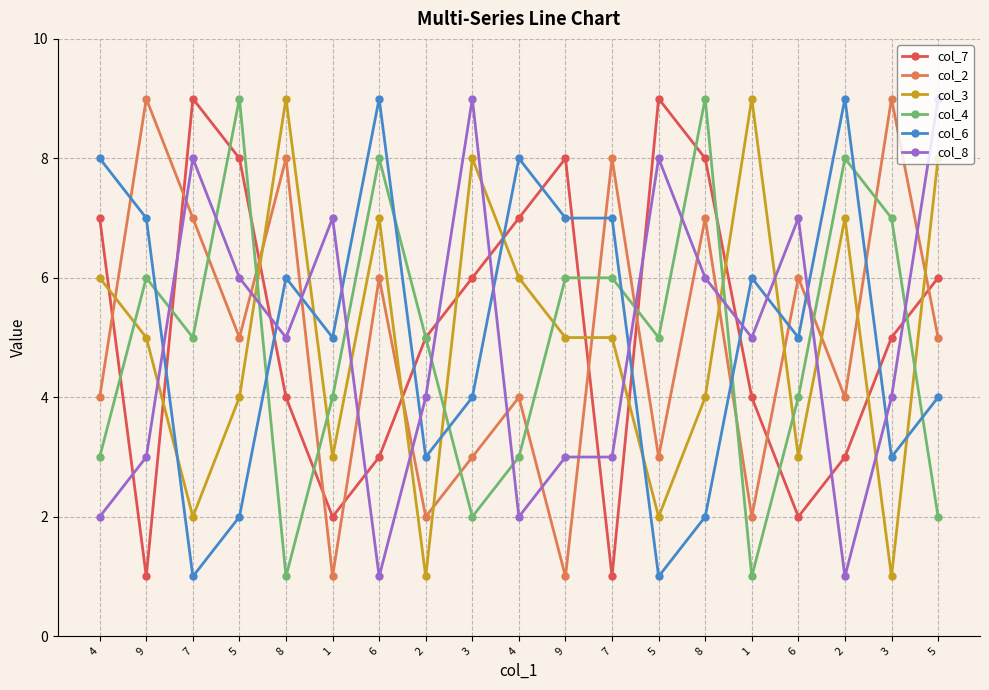

Rank the categories by col_2 value from lowest to highest.

1, 9, 2, 1, 3, 5, 4, 4, 2, 5, 5, 6, 6, 7, 8, 8, 7, 9, 3